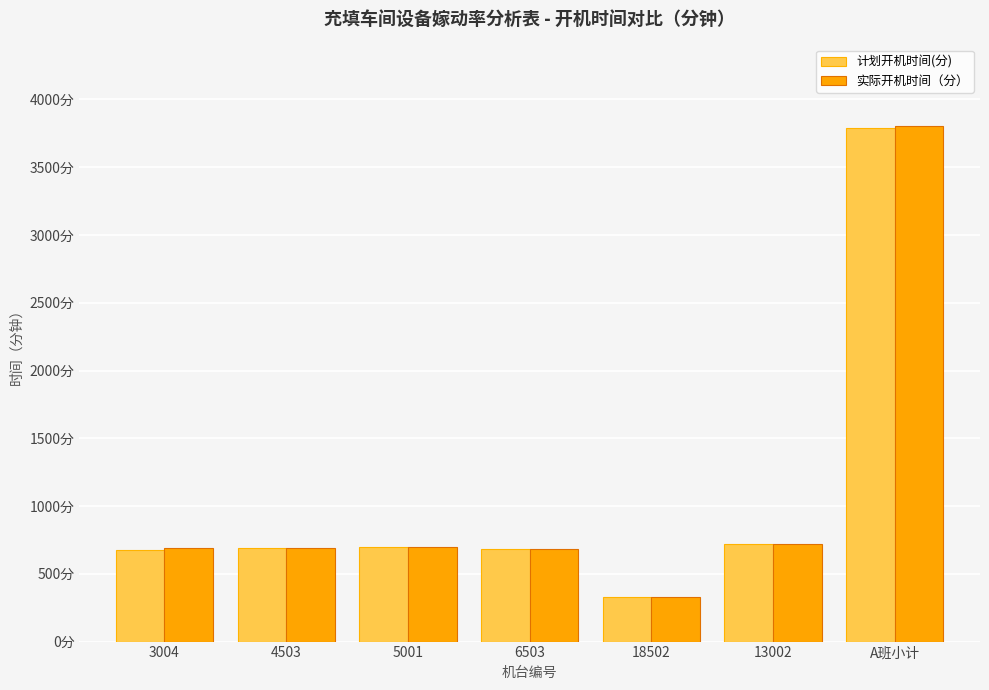

Where does the 实际开机时间（分） series first go above 690?

5001